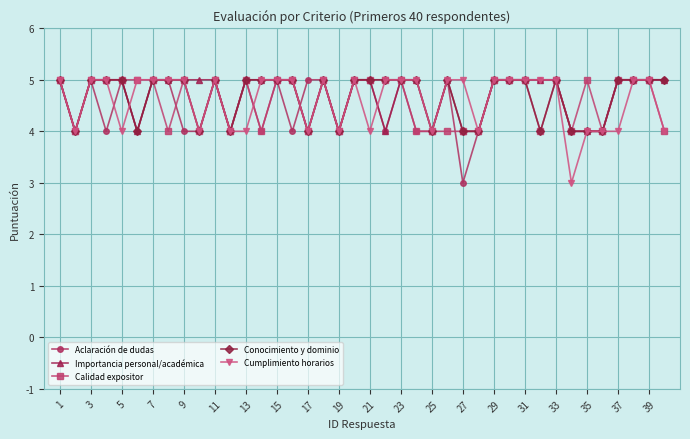

What is the maximum value shown in the chart?

5